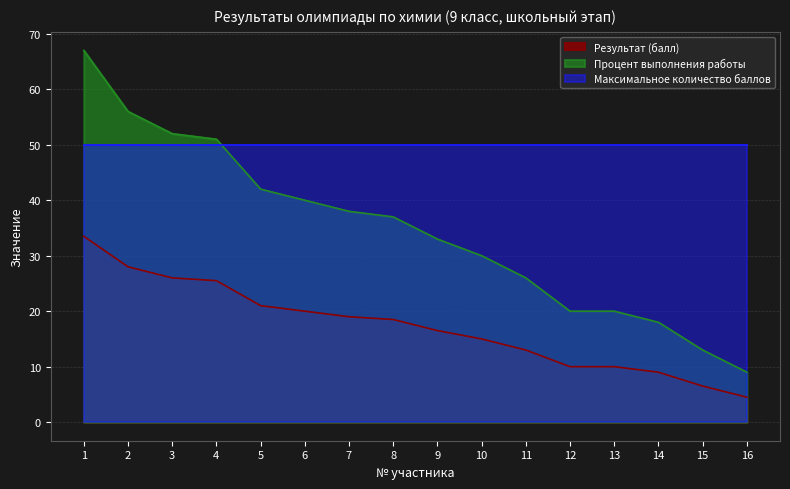

True or false: Результат (балл) and Процент выполнения работы intersect in this chart.

False